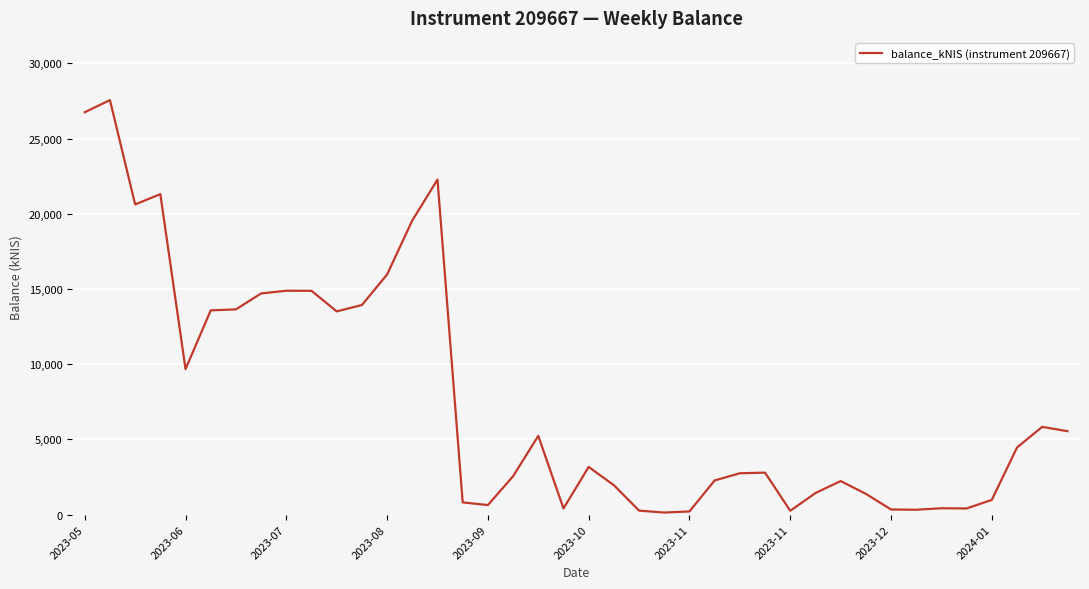

What is the difference between the maximum and minimum values?

27422.2